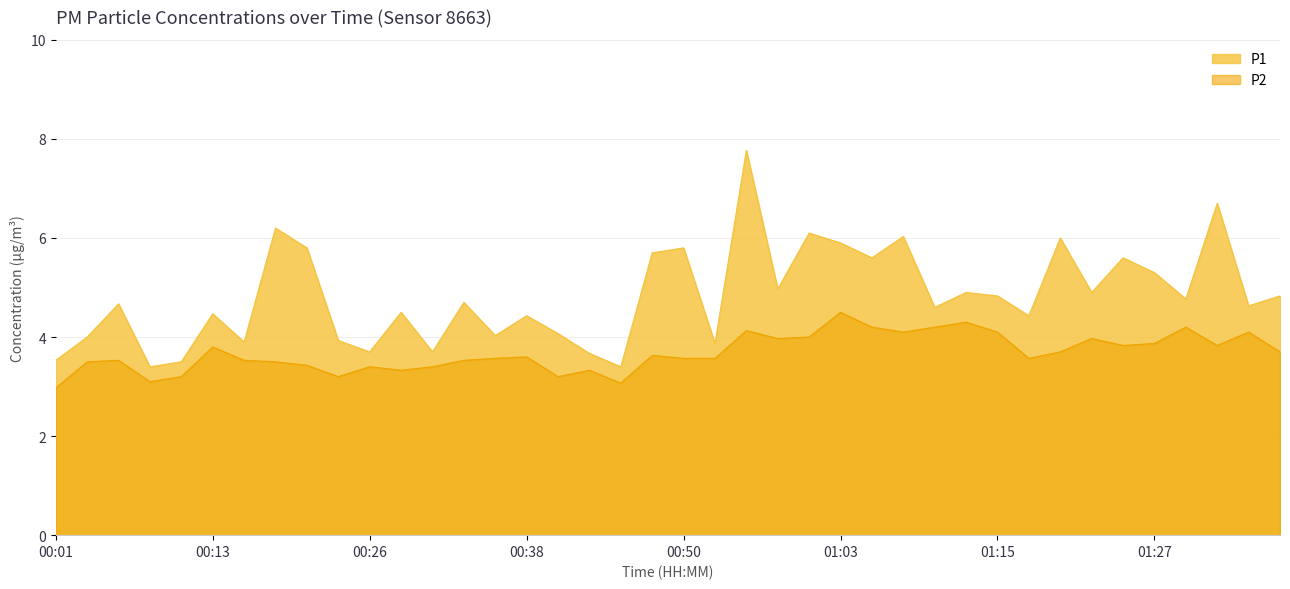

Reading left to right, list all the values displayed in this chart.

P1: 3.5	4.0	4.7	3.4	3.5	4.5	3.9	6.2	5.8	3.9	3.7	4.5	3.7	4.7	4.0	4.4	4.1	3.7	3.4	5.7	5.8	3.9	7.8	5.0	6.1	5.9	5.6	6.0	4.6	4.9	4.8	4.4	6.0	4.9	5.6	5.3	4.8	6.7	4.6	4.8
P2: 3.0	3.5	3.5	3.1	3.2	3.8	3.5	3.5	3.4	3.2	3.4	3.3	3.4	3.5	3.6	3.6	3.2	3.3	3.1	3.6	3.6	3.6	4.1	4.0	4.0	4.5	4.2	4.1	4.2	4.3	4.1	3.6	3.7	4.0	3.8	3.9	4.2	3.8	4.1	3.7